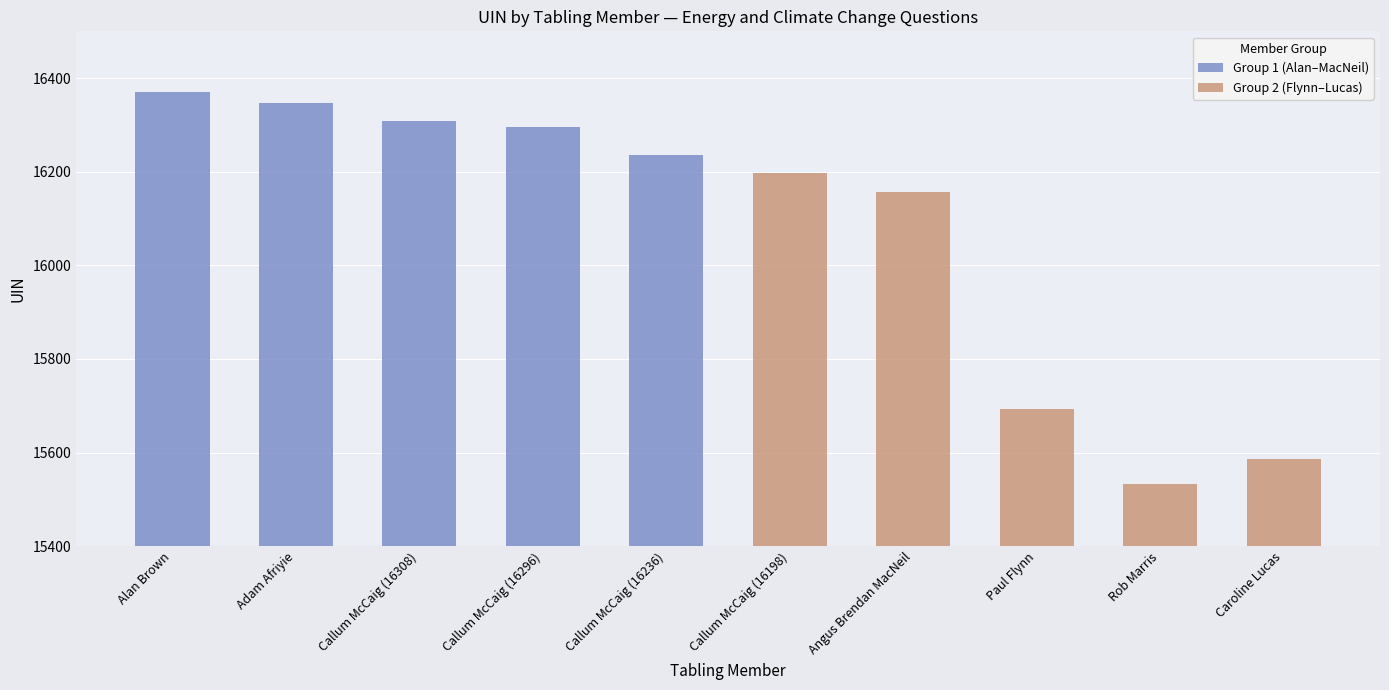

True or false: Group 1 (Alan–MacNeil) has a value of 21658 at Callum McCaig (16236).

False